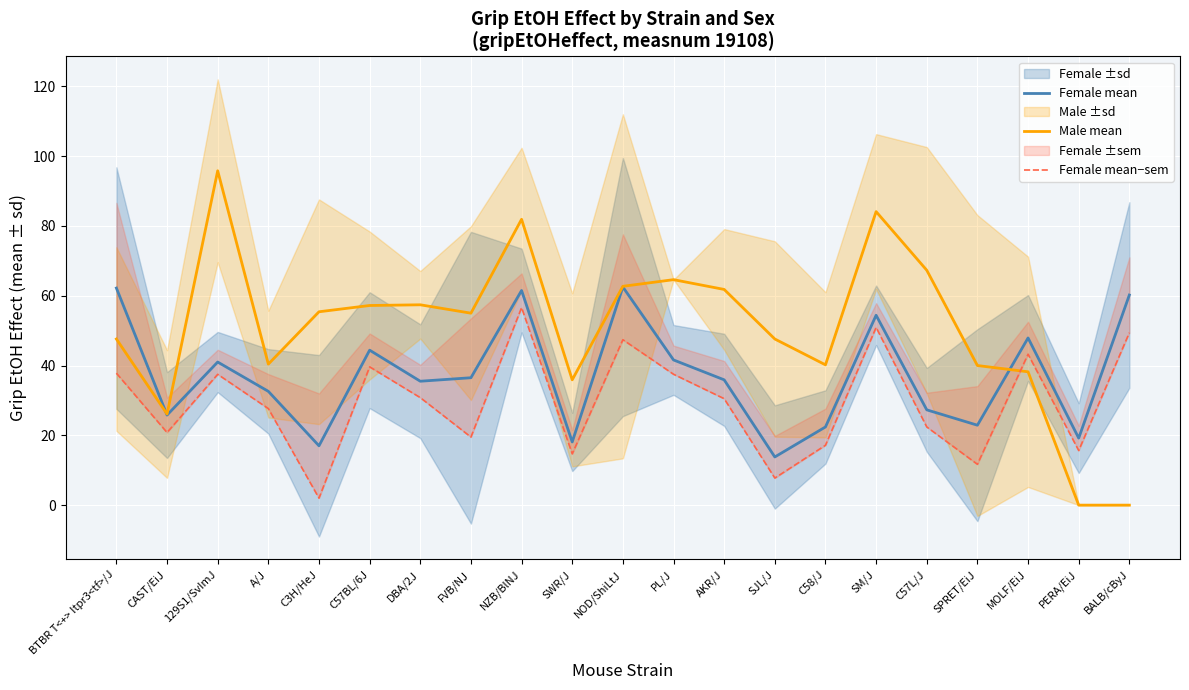

Between CAST/EiJ and SWR/J, which series saw the biggest shift?

Male mean